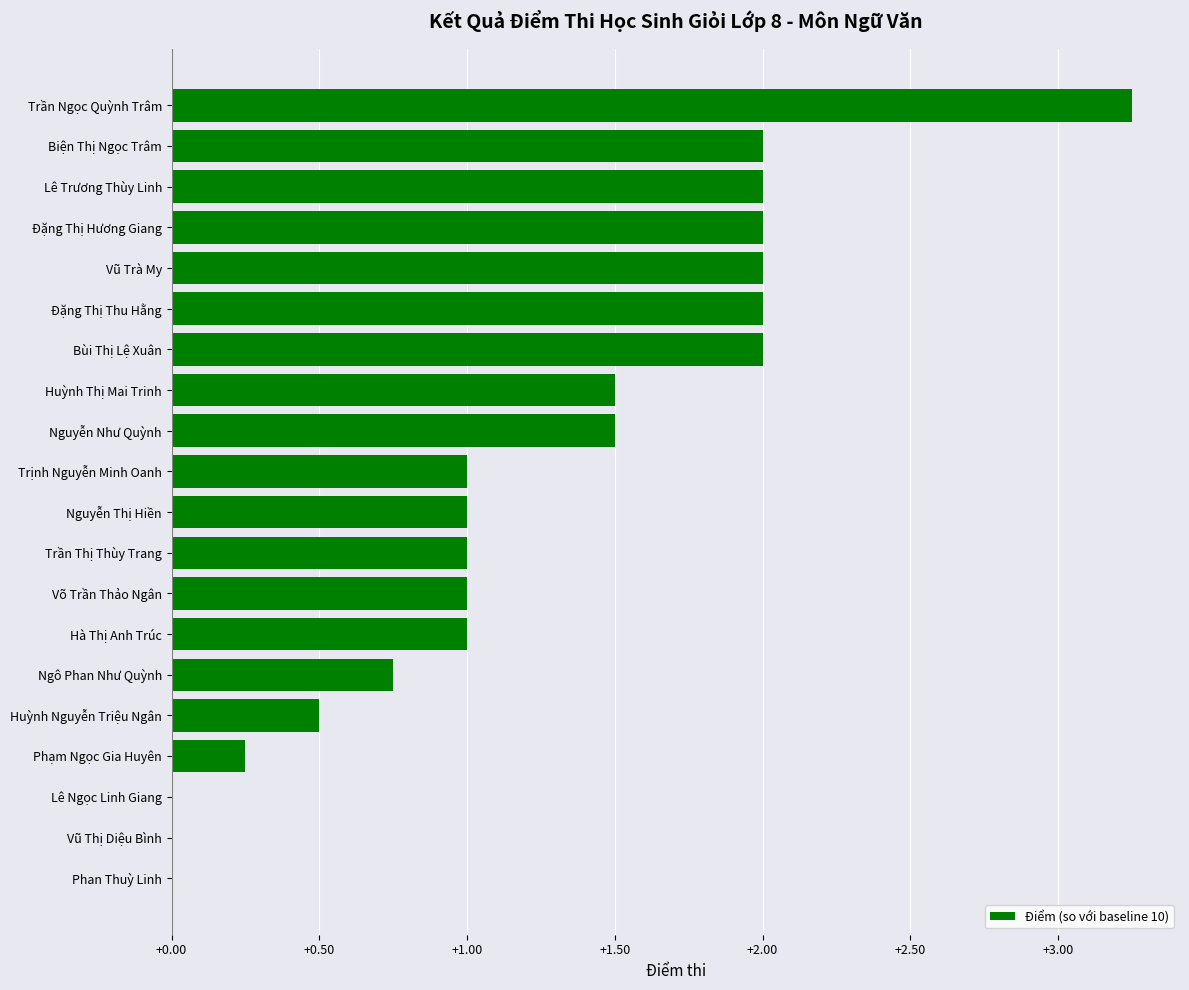

Read the value at Huỳnh Nguyễn Triệu Ngân.

0.5